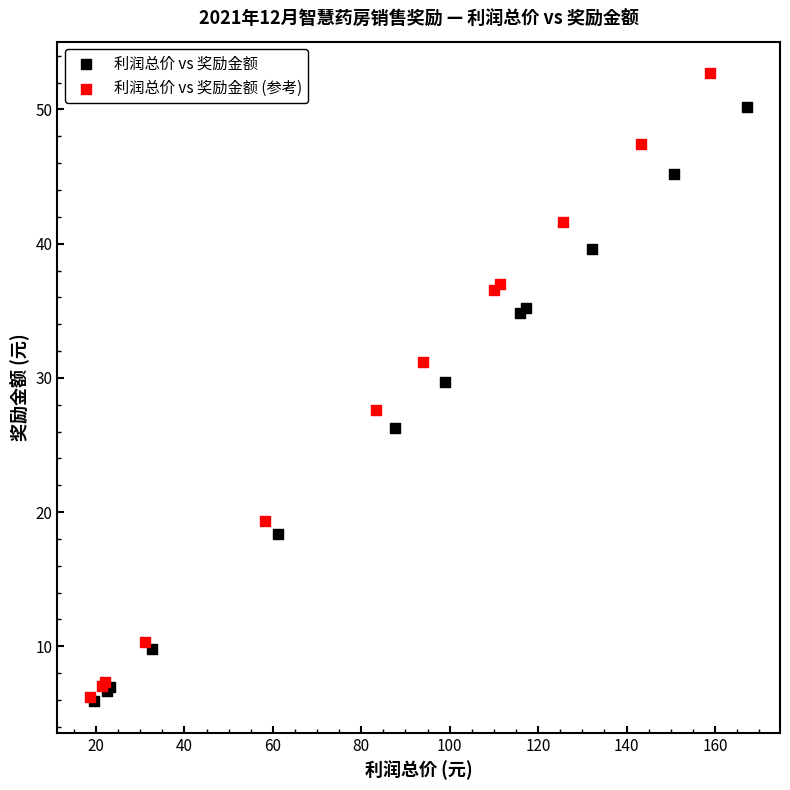

Which series reaches the maximum Y coordinate?

利润总价 vs 奖励金额 (参考)